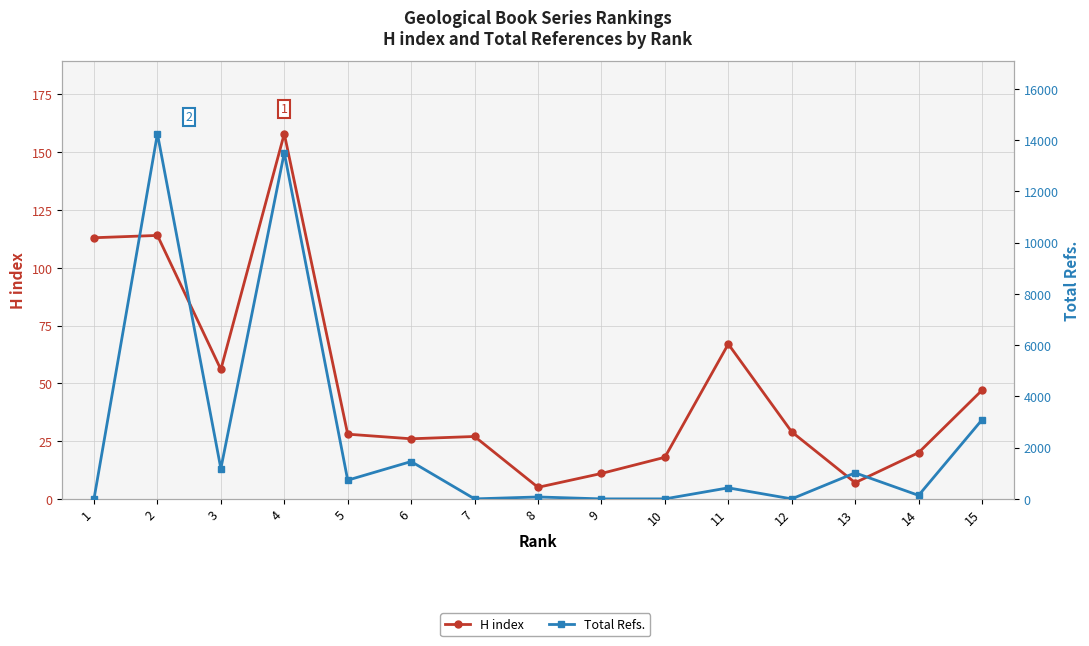

How many intersections are there between H index and Total Refs.?

7